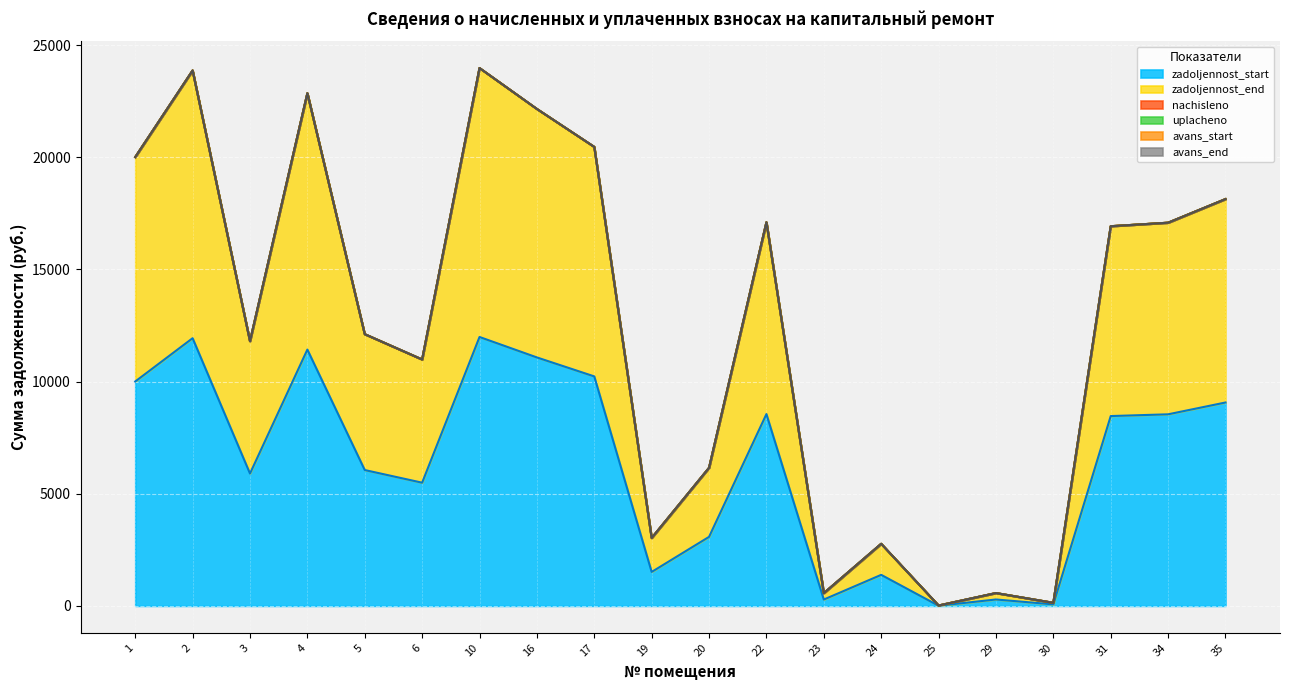

Where is zadoljennost_start nearest to the value 5998?

5